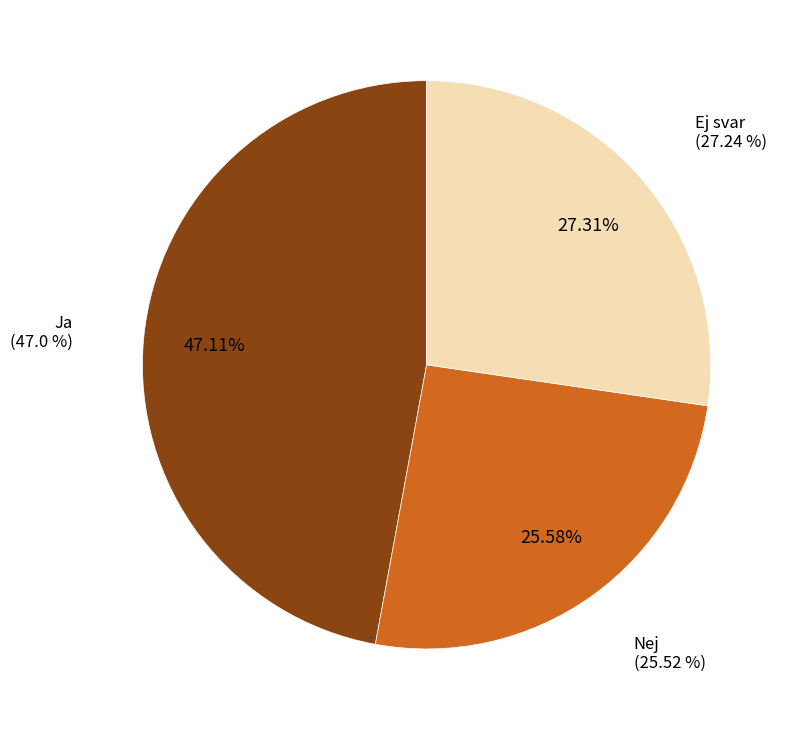

Count the number of slices in the pie.

3